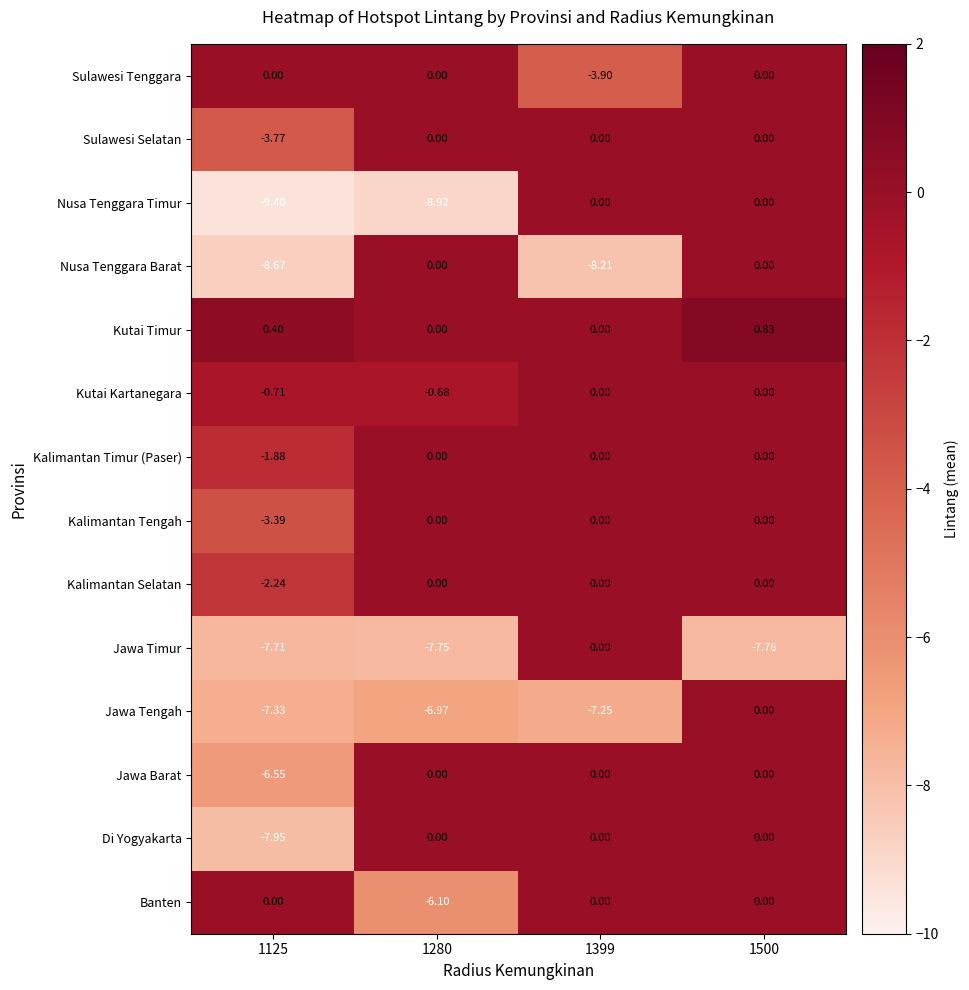

Which series has the largest total across all categories?

Kutai Timur